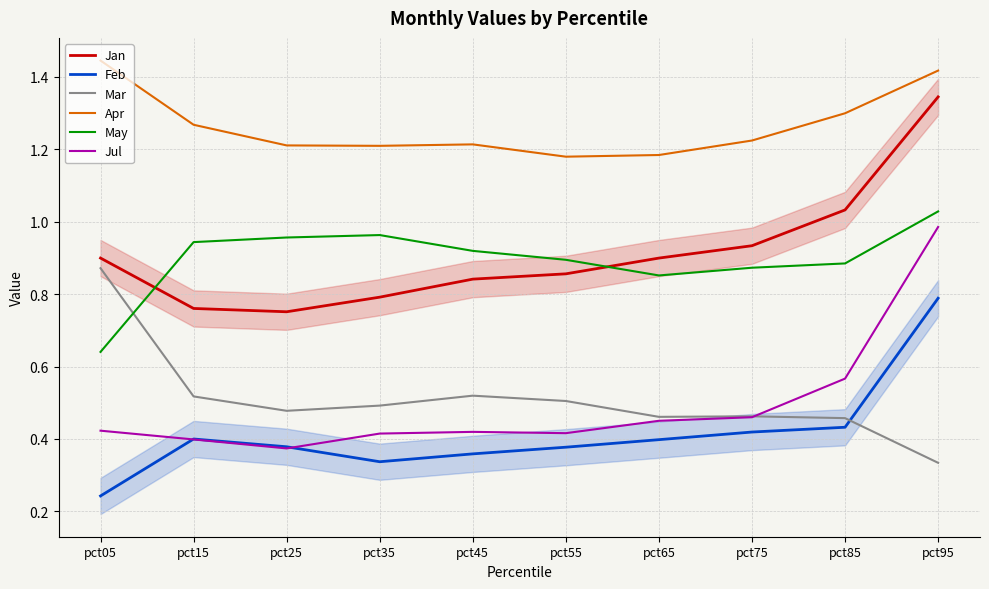

Reading right to left, list all the values displayed in this chart.

Jan: 1.3	1.0	0.9	0.9	0.9	0.8	0.8	0.8	0.8	0.9
Feb: 0.8	0.4	0.4	0.4	0.4	0.4	0.3	0.4	0.4	0.2
Mar: 0.3	0.5	0.5	0.5	0.5	0.5	0.5	0.5	0.5	0.9
Apr: 1.4	1.3	1.2	1.2	1.2	1.2	1.2	1.2	1.3	1.4
May: 1.0	0.9	0.9	0.9	0.9	0.9	1.0	1.0	0.9	0.6
Jul: 1.0	0.6	0.5	0.5	0.4	0.4	0.4	0.4	0.4	0.4